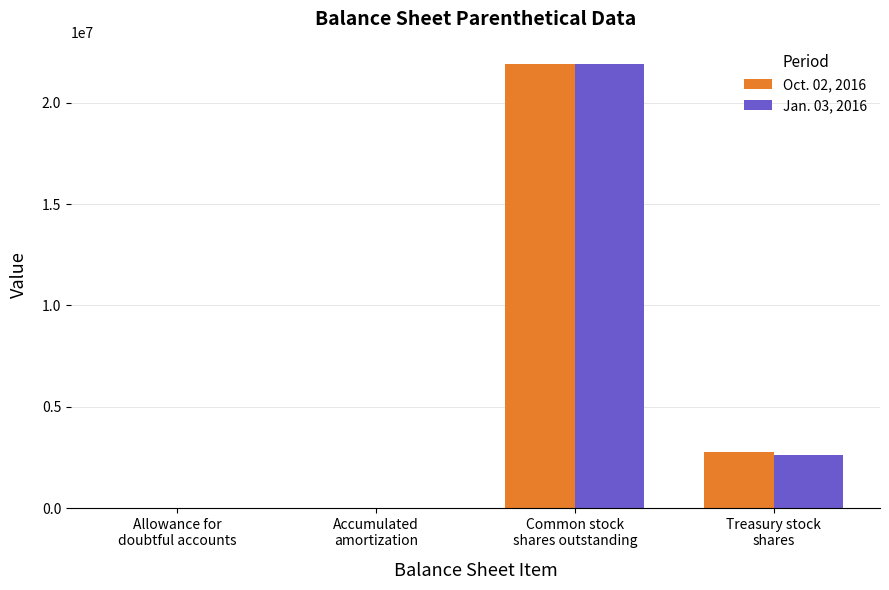

Which series changed the most between Allowance for
doubtful accounts and Common stock
shares outstanding?

Jan. 03, 2016